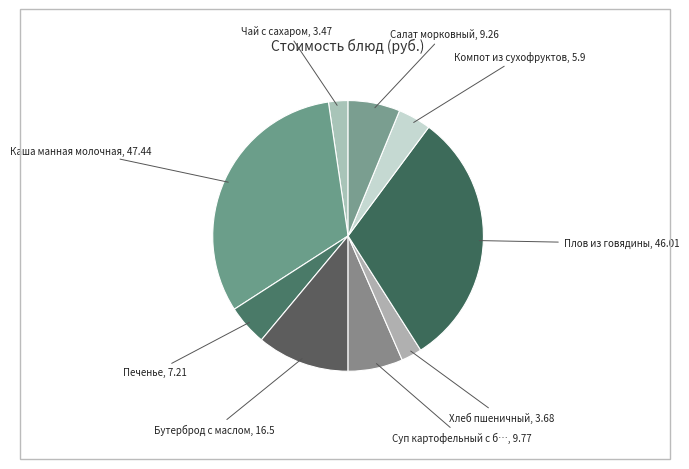

Count the number of slices in the pie.

9